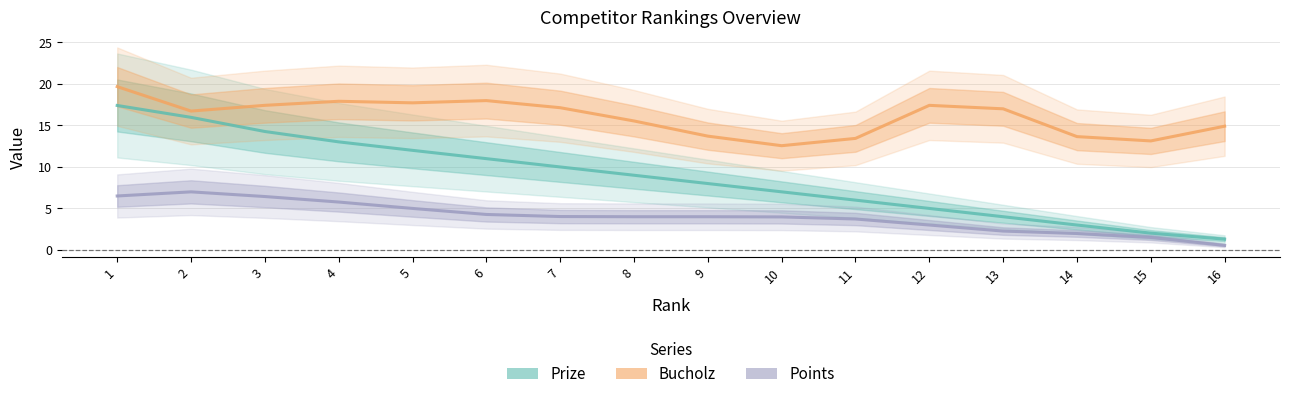

Which category has the highest value across all series?

1